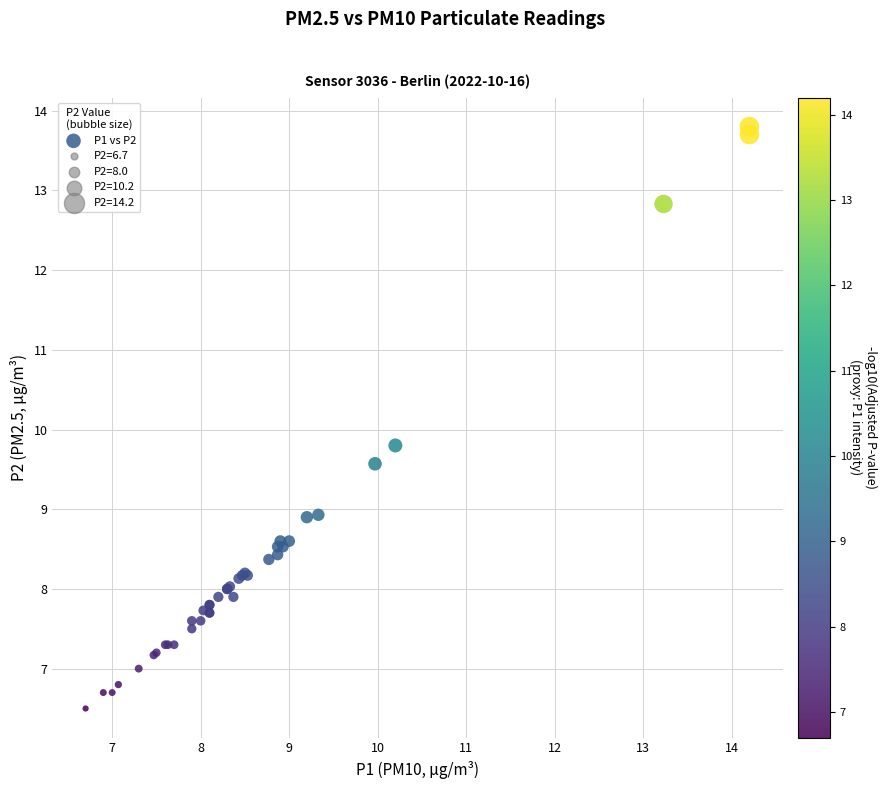

What Y value in the scatter plot is closest to 10?

9.8